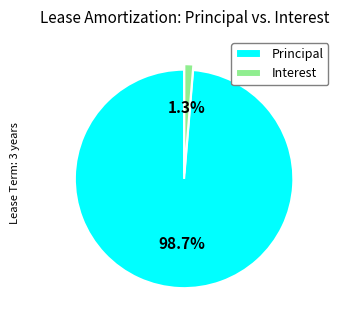

Combined, do Interest and Principal account for over 50%?

Yes